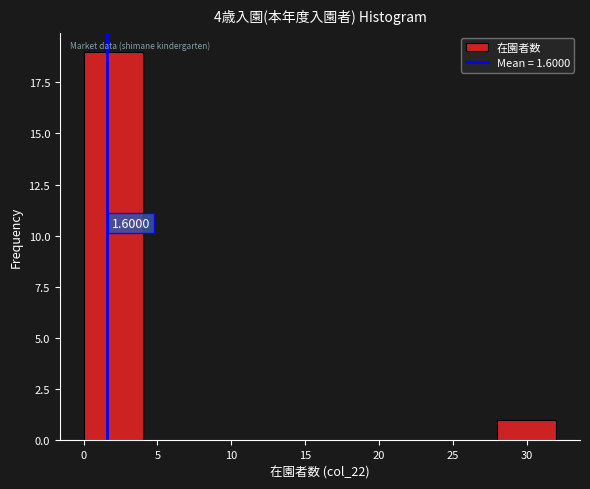

Which range on the x-axis has the tallest bar?

0 to 4